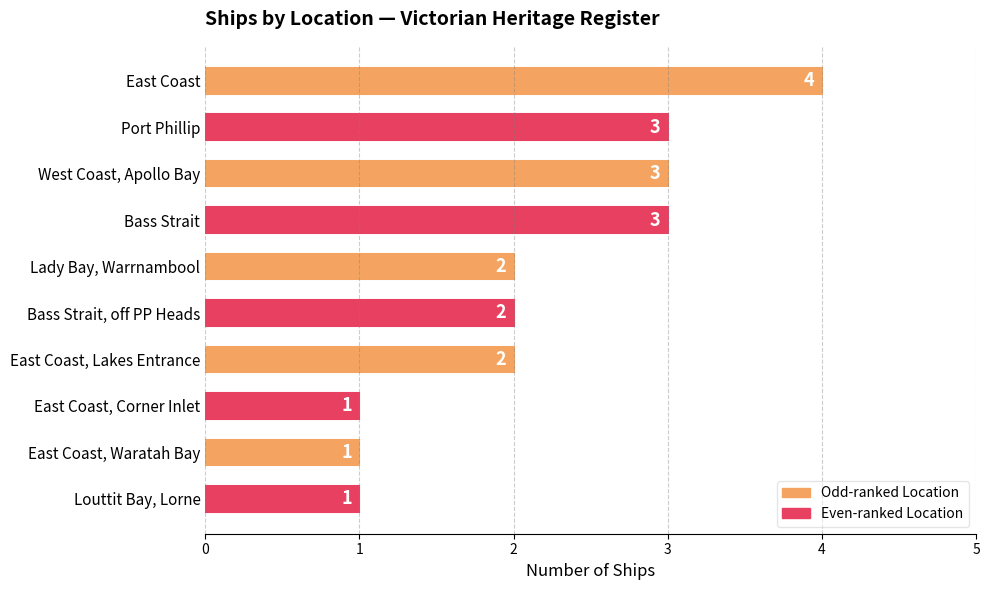

What is the average value?

2